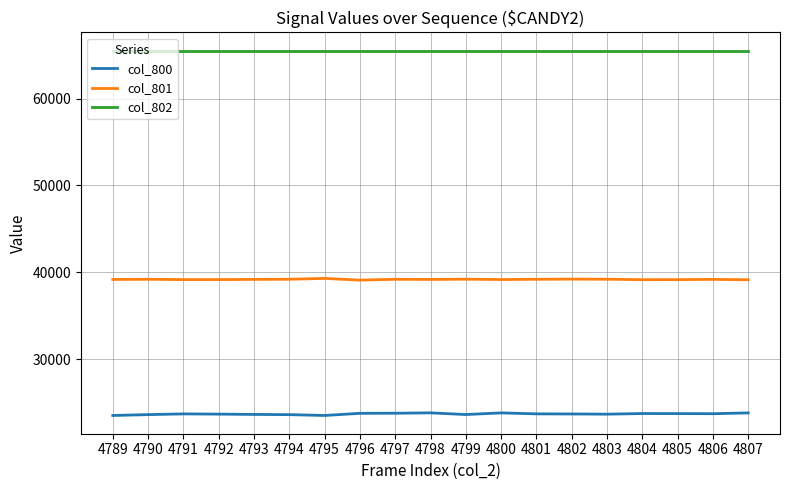

Is it true that col_802 equals 65535 at 4797?

True